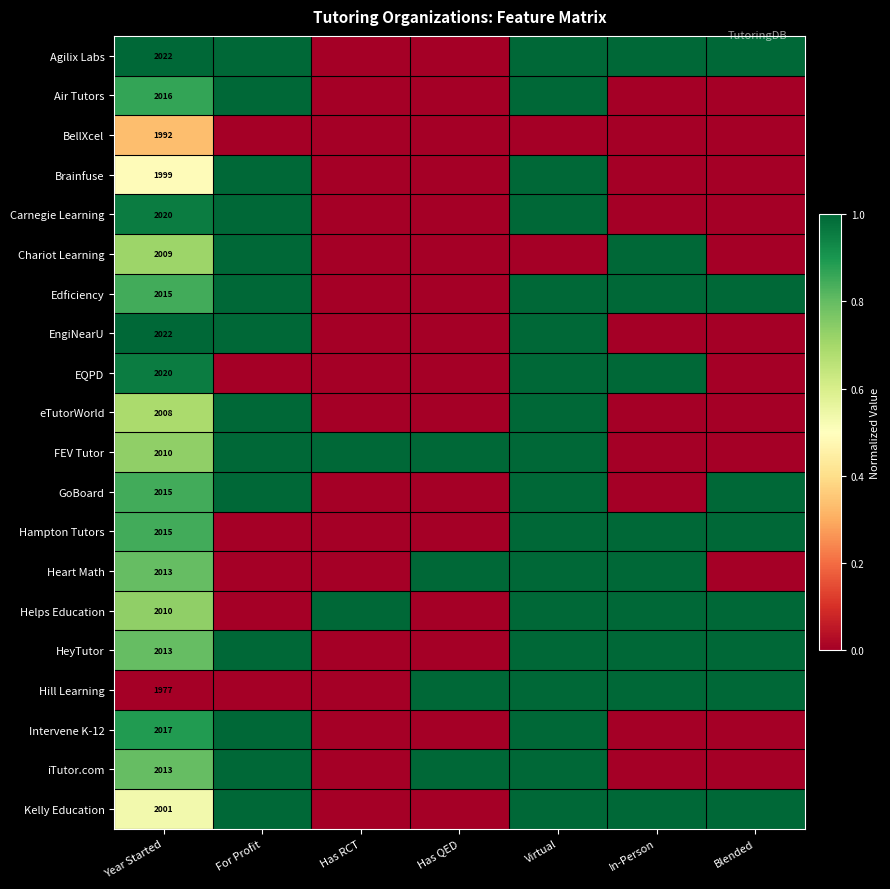

What is the total value across all series at Year Started?

40207